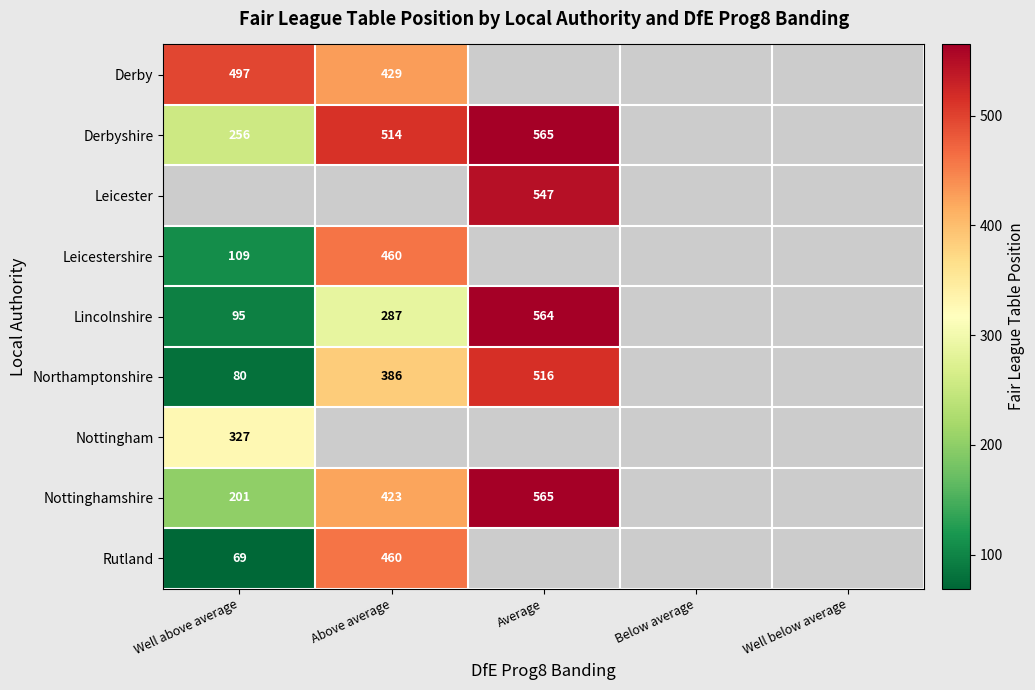

The Northamptonshire series shows 910 at Average. True or false?

False